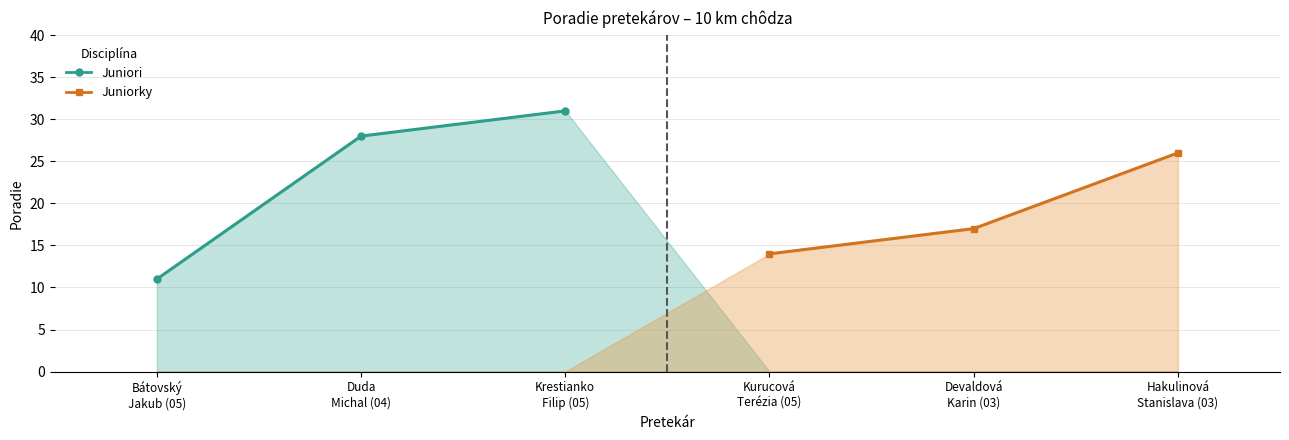

The Juniorky series shows 16 at Hakulinová Stanislava (03). True or false?

False